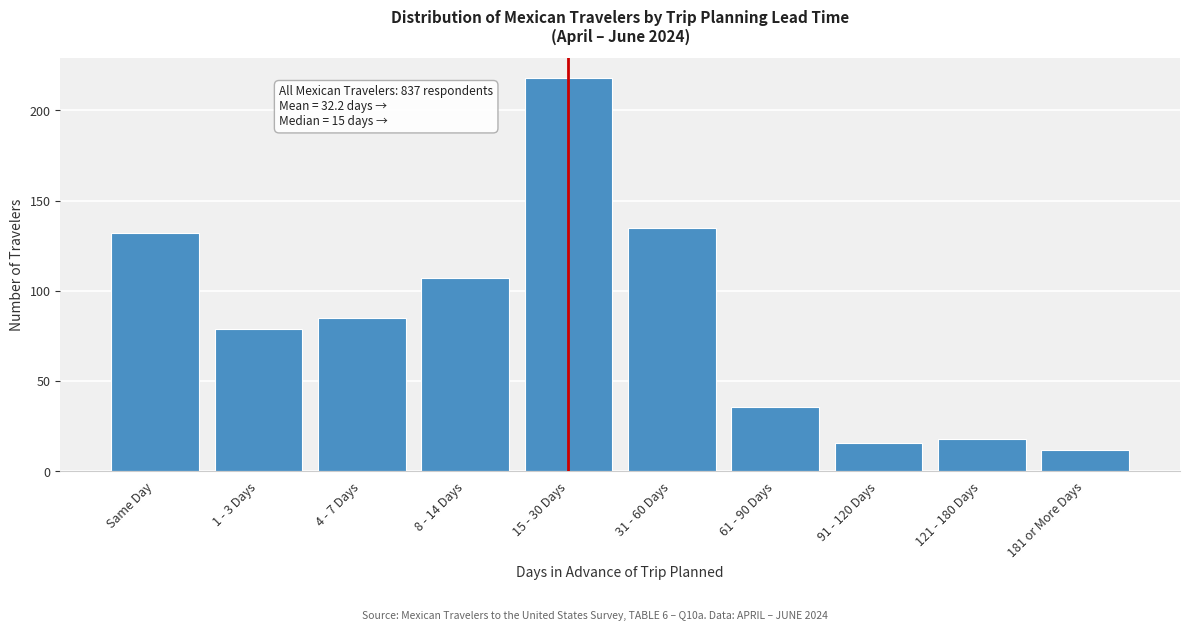

Reading left to right, what are all the values shown in this chart?

132	79	85	107	218	135	36	16	18	12